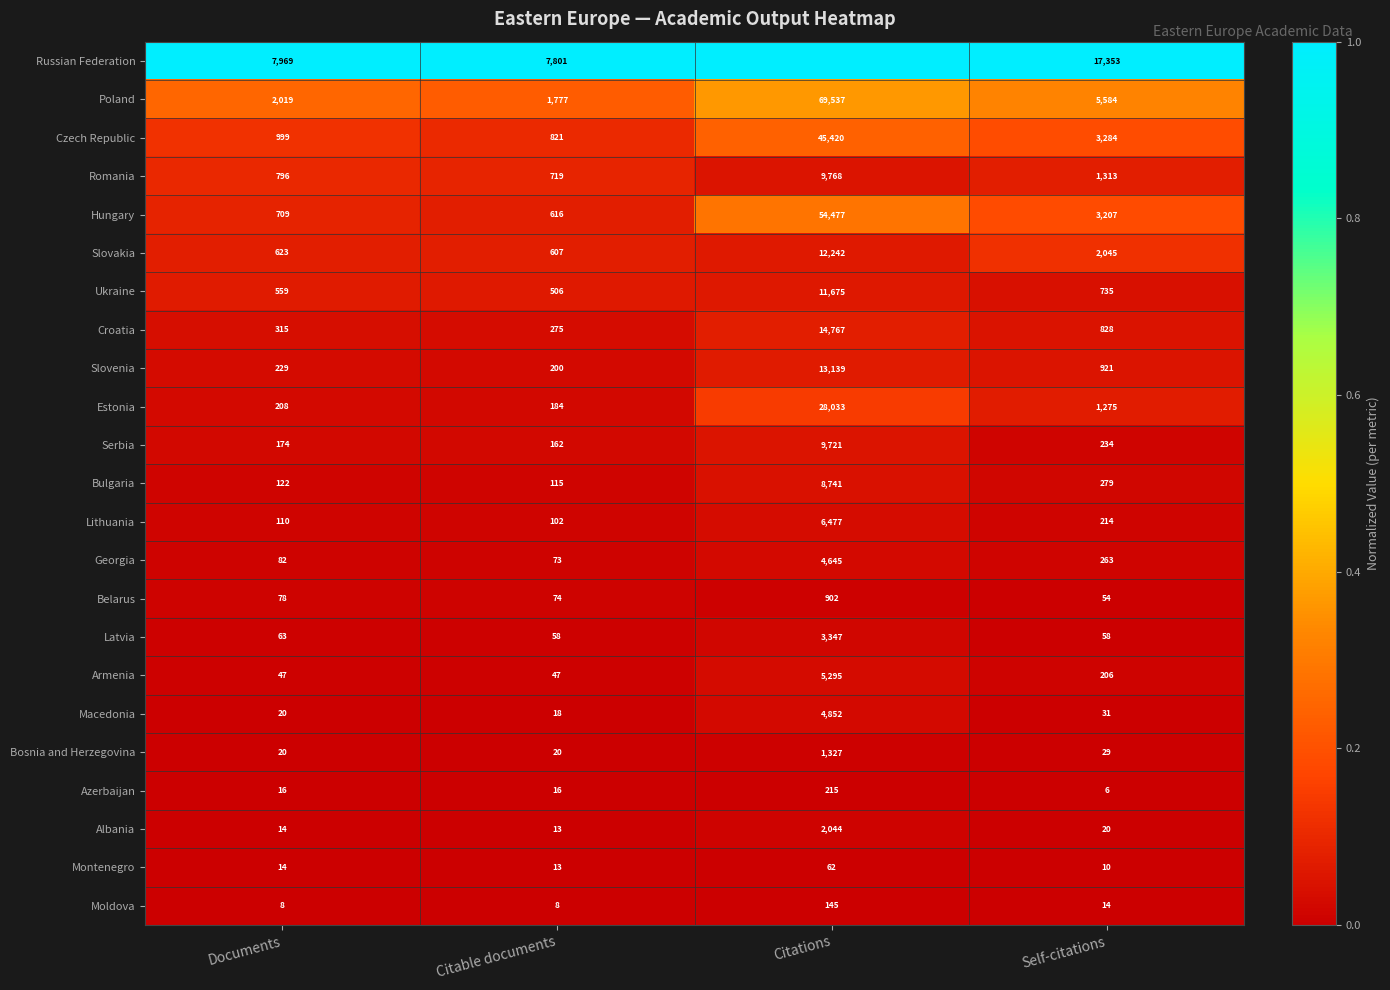

What is the total value across all series at Documents?

15194.0